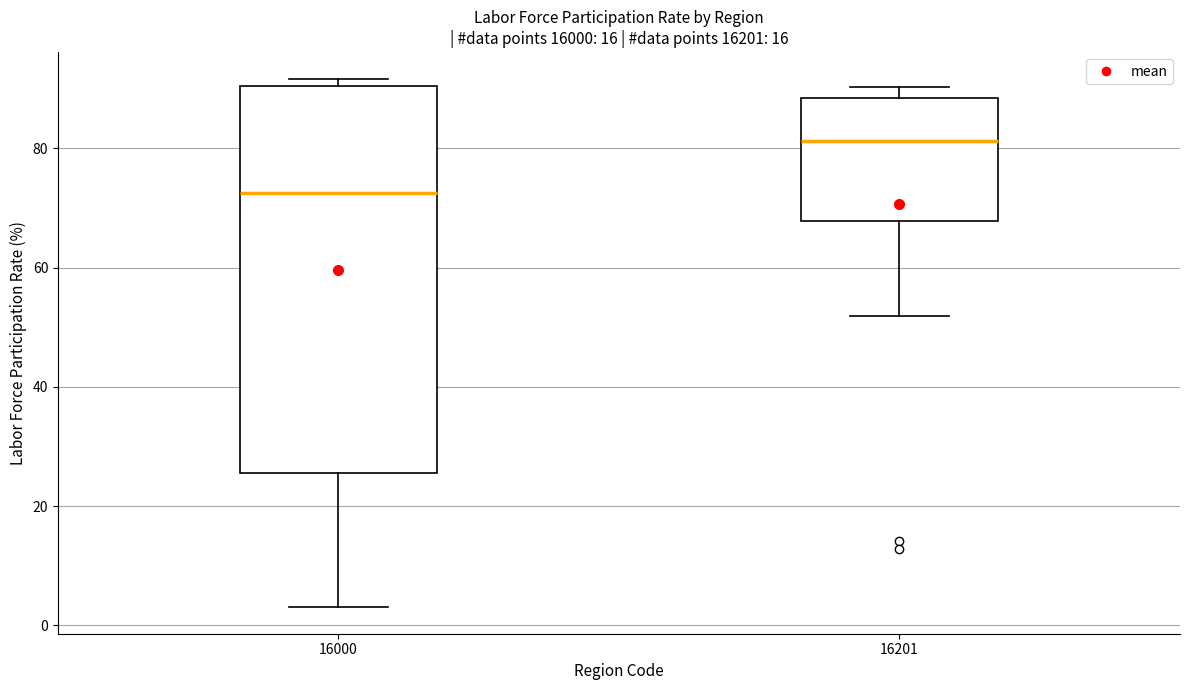

Which box's median line is the lowest?

16000